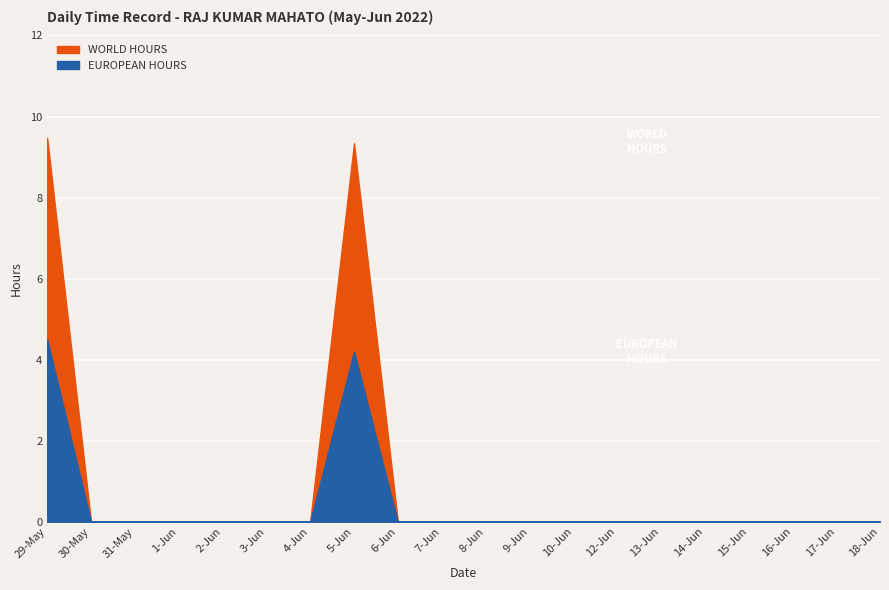

How many lines are shown in the chart?

2